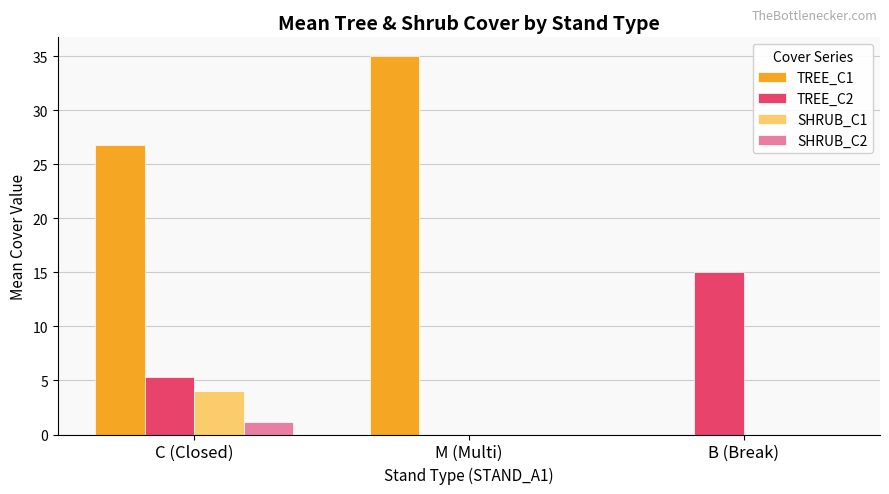

Are the bars grouped side by side (vs. stacked)?

Yes